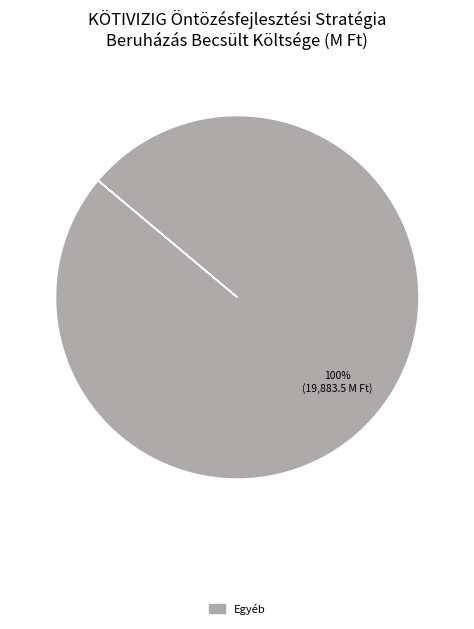

Is there a majority slice in this chart?

Yes